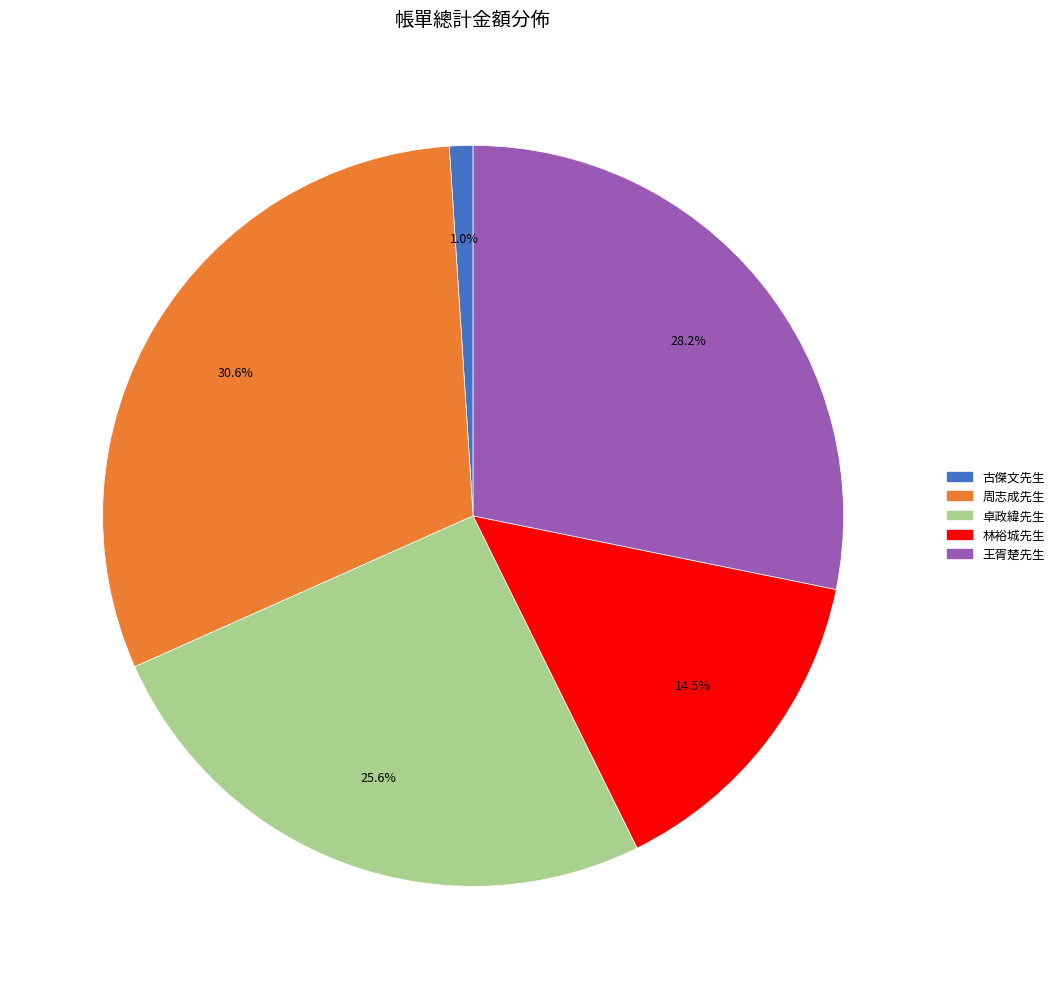

What percentage is the 周志成先生 slice, to the nearest percent?

31%